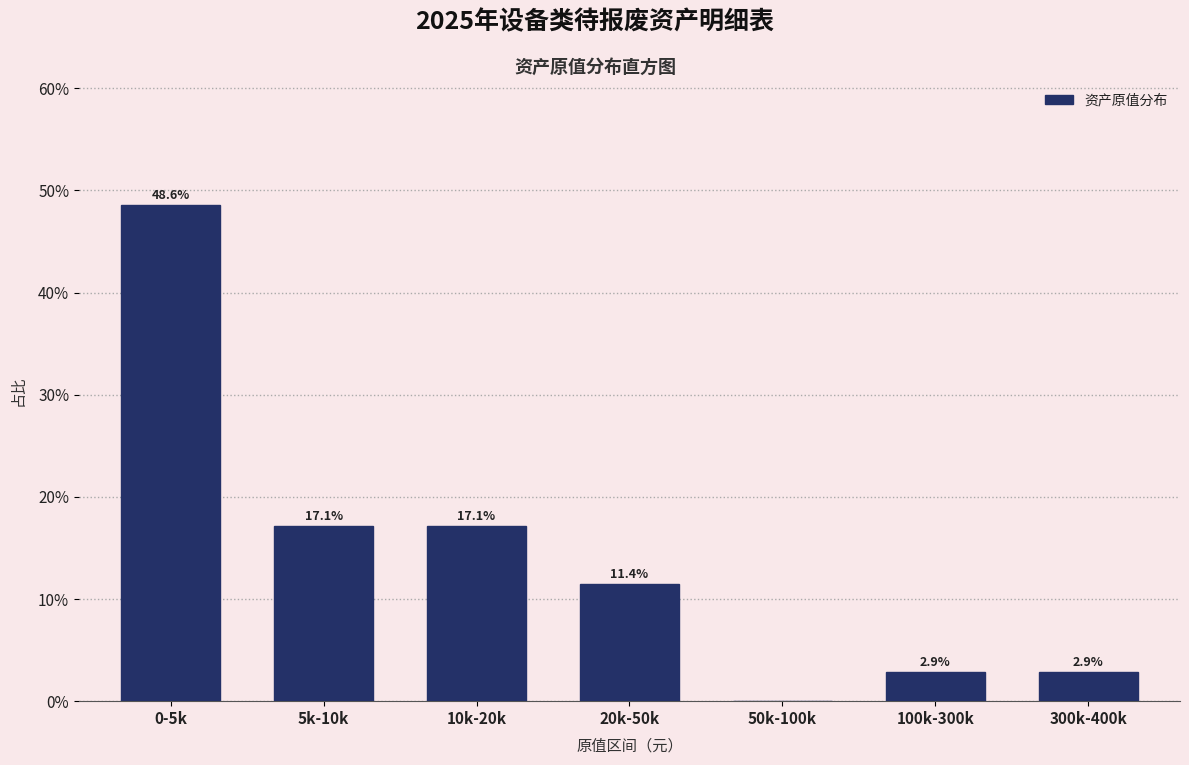

Reading left to right, transcribe all the data shown in this chart.

0-5k=48.6	5k-10k=17.1	10k-20k=17.1	20k-50k=11.4	50k-100k=0.0	100k-300k=2.9	300k-400k=2.9